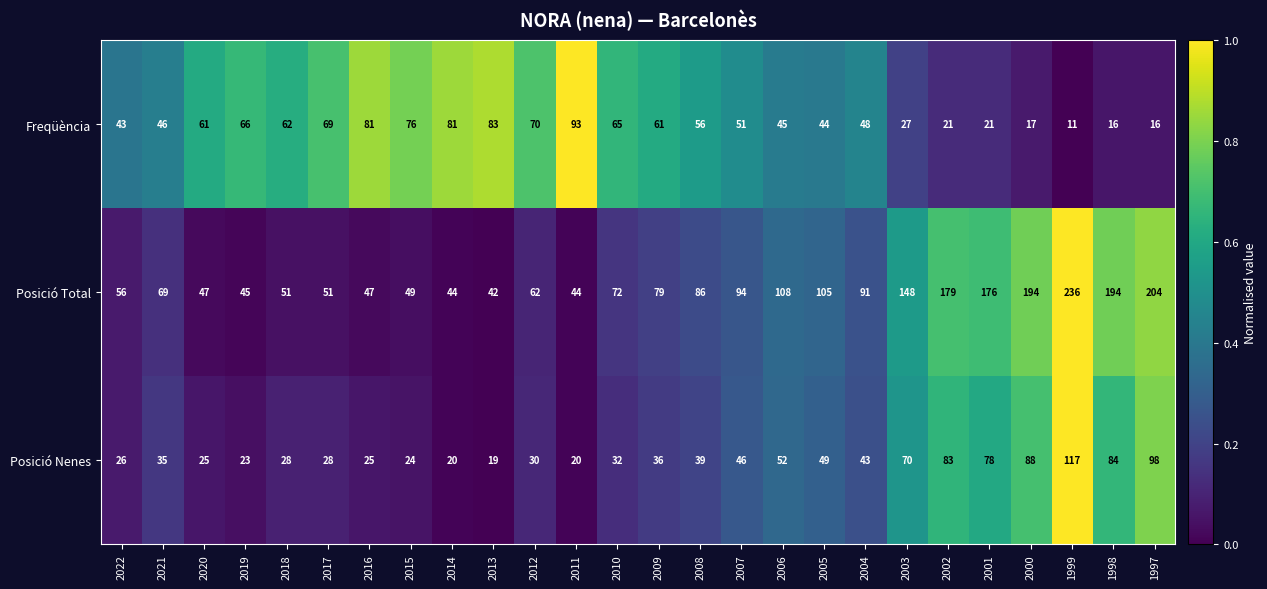

How many data points does each series have?

26